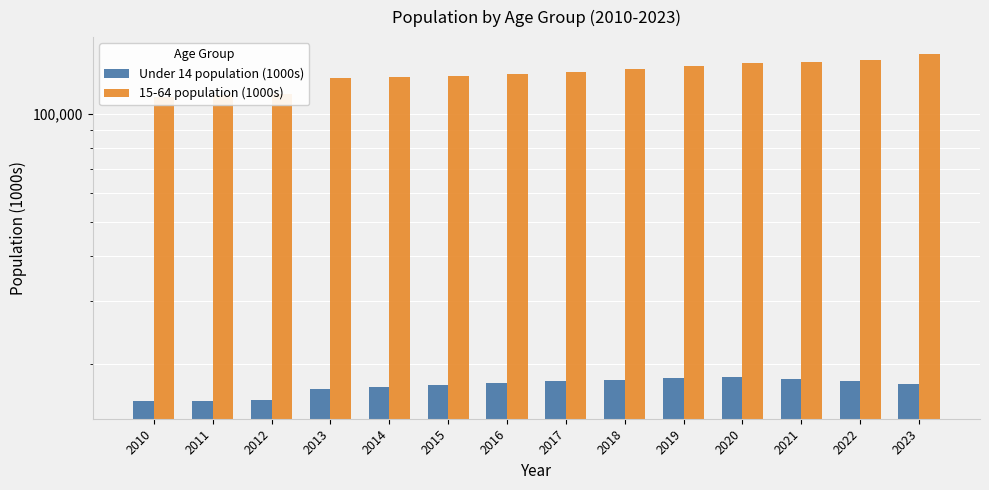

At 2021, list the series in order from largest to smallest.

15-64 population (1000s), Under 14 population (1000s)